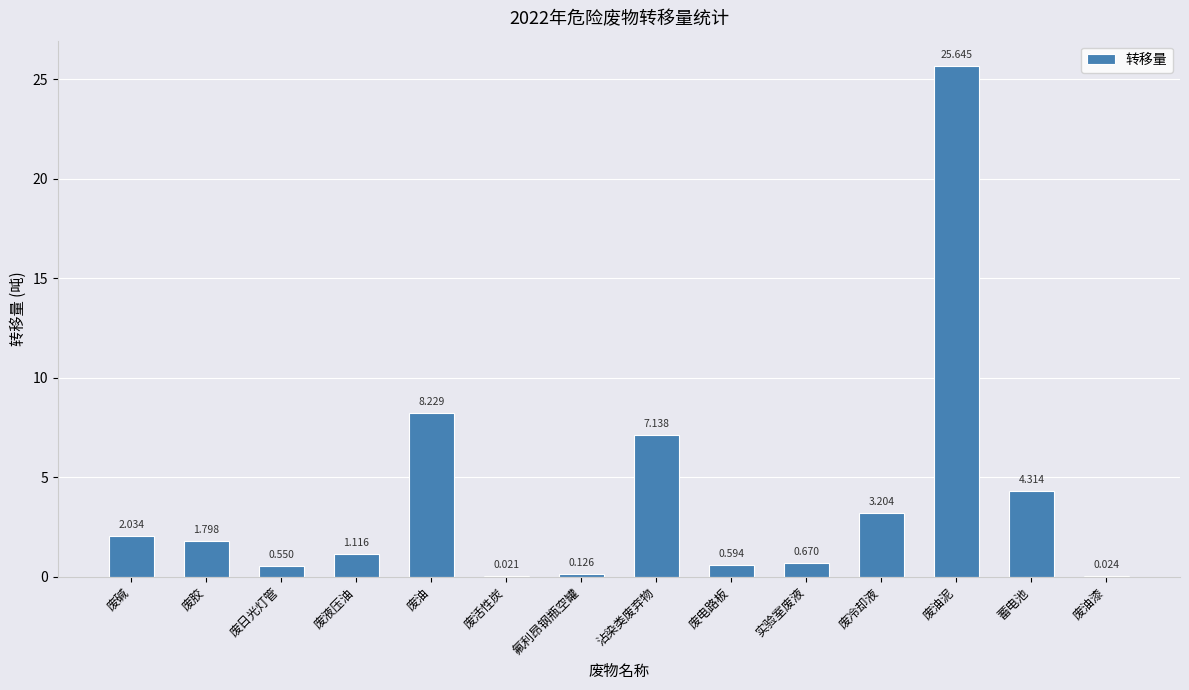

The chart shows a value of 2.3 at 废油. True or false?

False